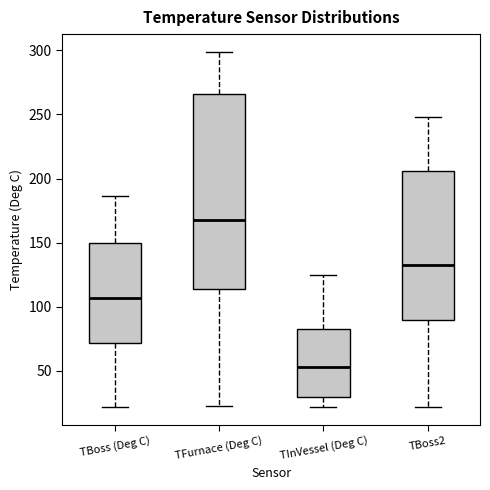

Reading left to right, transcribe this box plot: for each box, give where its median line is, the range the box spans, and where its two whiskers end, as read against the y-axis. The values are not printed on the chart, so give them approximately, as read against the axis.

TBoss (Deg C): median 105, box 70 to 150, whiskers 20 to 185
TFurnace (Deg C): median 165, box 115 to 265, whiskers 20 to 300
TInVessel (Deg C): median 55, box 30 to 85, whiskers 20 to 125
TBoss2: median 135, box 90 to 205, whiskers 20 to 250